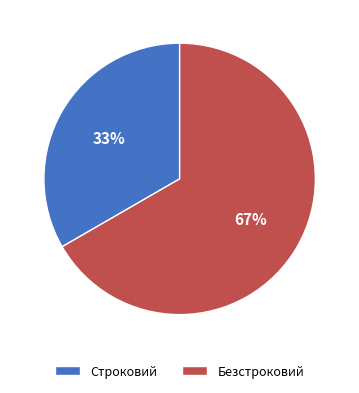

To the nearest percent, what is the combined percentage of Безстроковий and Строковий?

100%